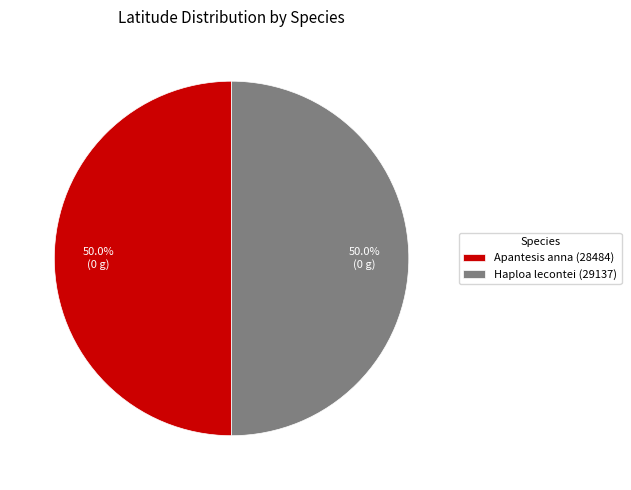

Count the number of slices in the pie.

2